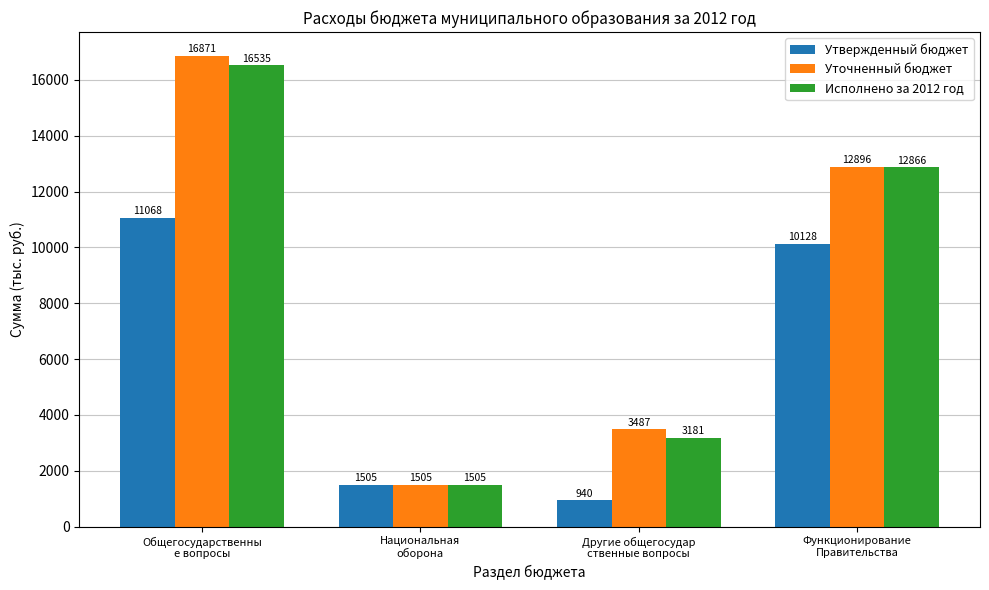

What is the greatest value displayed?

16871